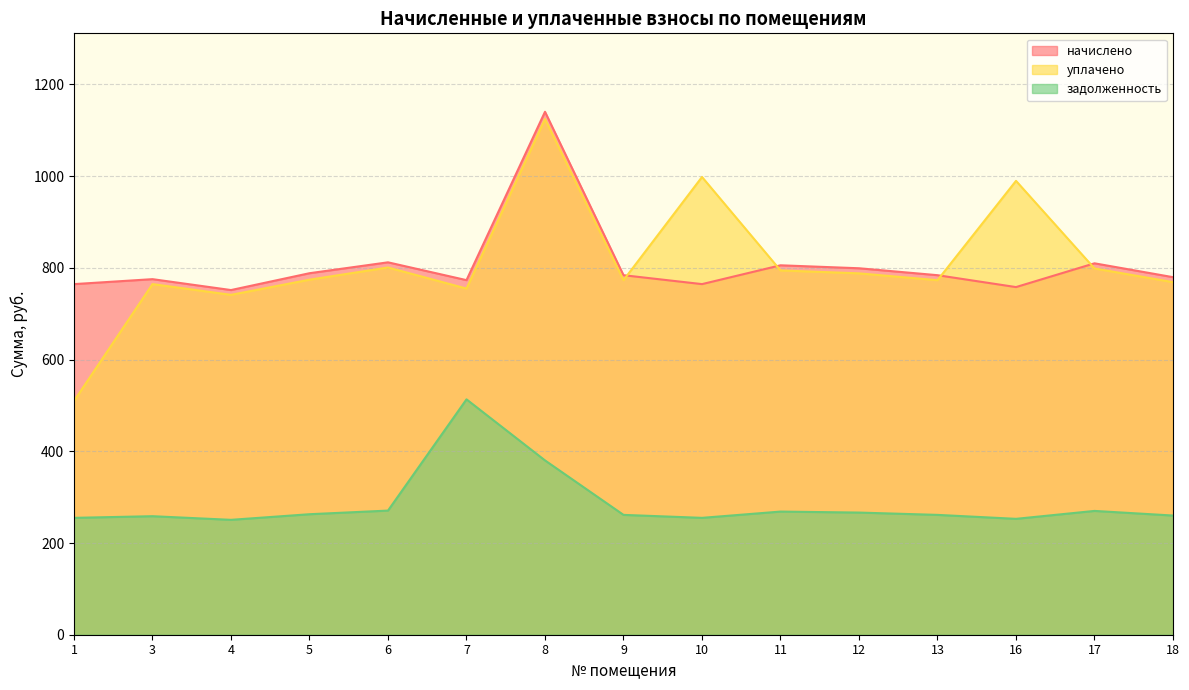

Reading left to right, list all the values displayed in this chart.

начислено: 764.6	775.4	751.7	788.4	812.2	773.3	1140.5	784.1	764.6	805.7	799.2	784.1	758.2	810.0	779.8
уплачено: 509.8	764.7	741.2	774.3	800.9	754.9	1124.6	773.2	998.3	794.5	788.1	773.2	989.8	798.8	768.9
задолженность: 254.9	258.5	250.6	262.8	270.7	513.3	380.2	261.4	254.9	268.6	266.4	261.4	252.7	270.0	259.9